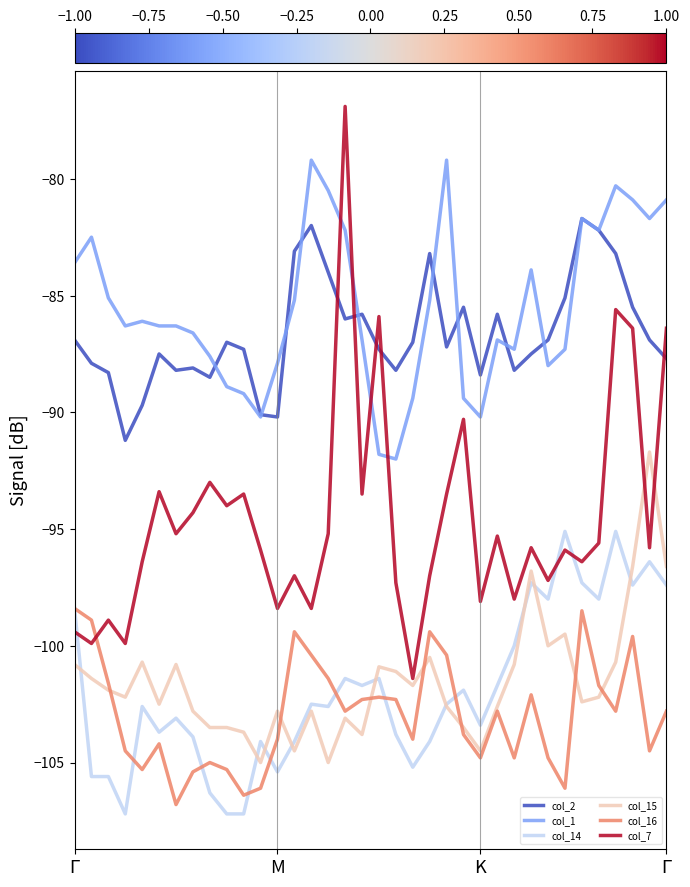

Which series has the largest range (max minus min)?

col_7